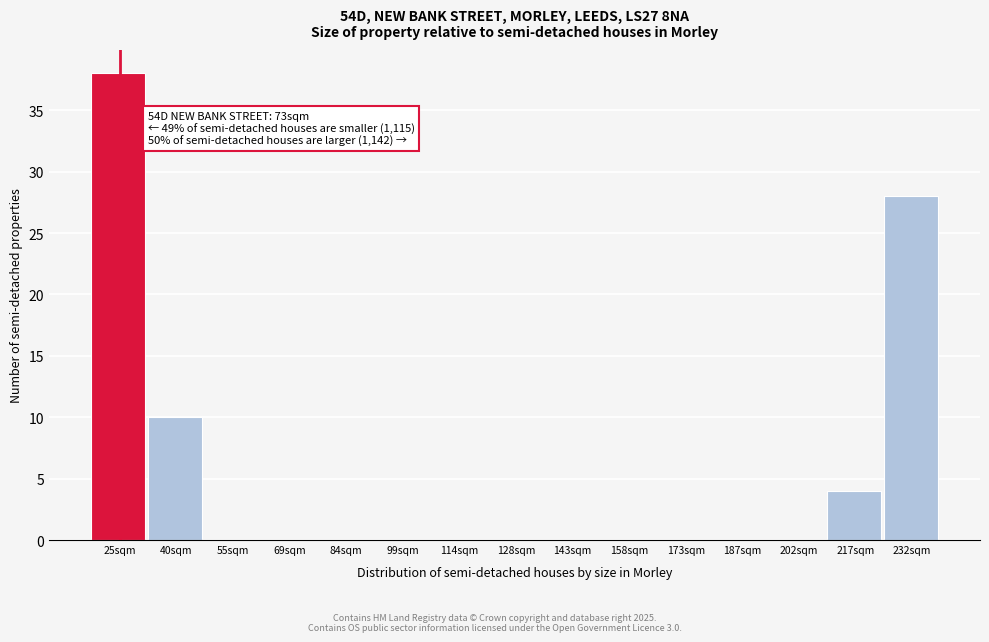

Reading right to left, what are all the values shown in this chart?

232sqm=28	217sqm=4	202sqm=0	187sqm=0	173sqm=0	158sqm=0	143sqm=0	128sqm=0	114sqm=0	99sqm=0	84sqm=0	69sqm=0	55sqm=0	40sqm=10	25sqm=38